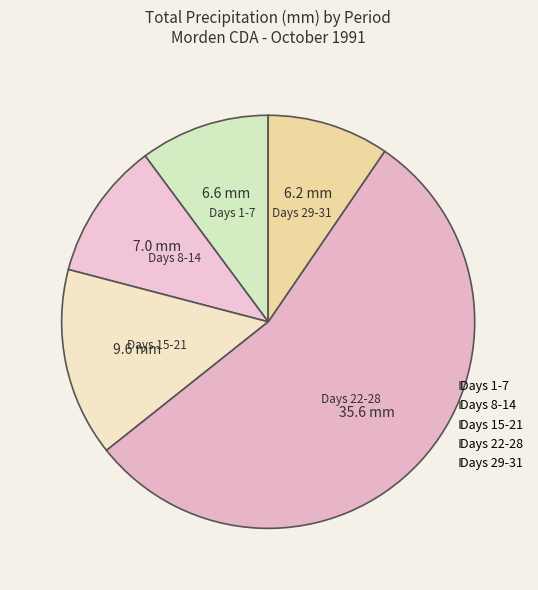

Combined, do Days 15-21 and Days 8-14 account for over 50%?

No